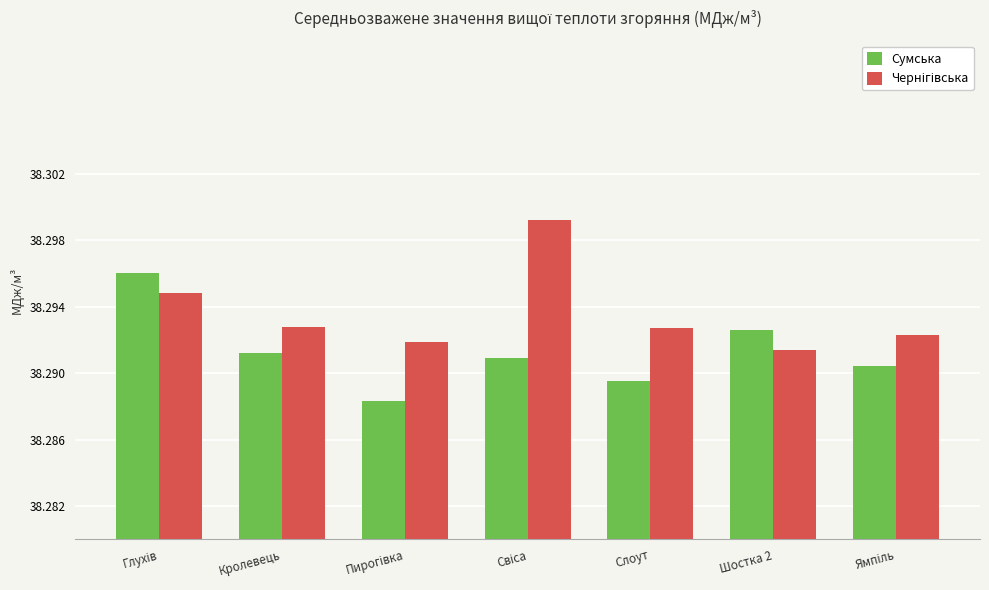

What is the total value across all series at Кролевець?

76.6